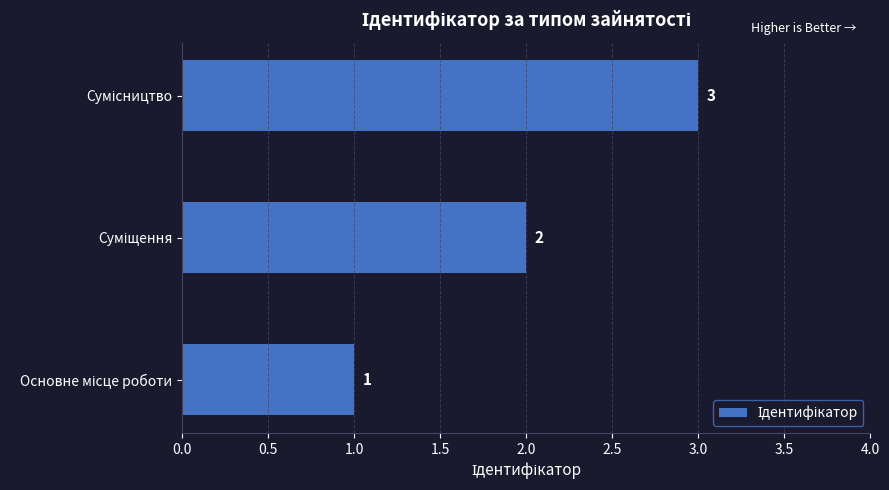

Count the values in the range 1 to 3.

3